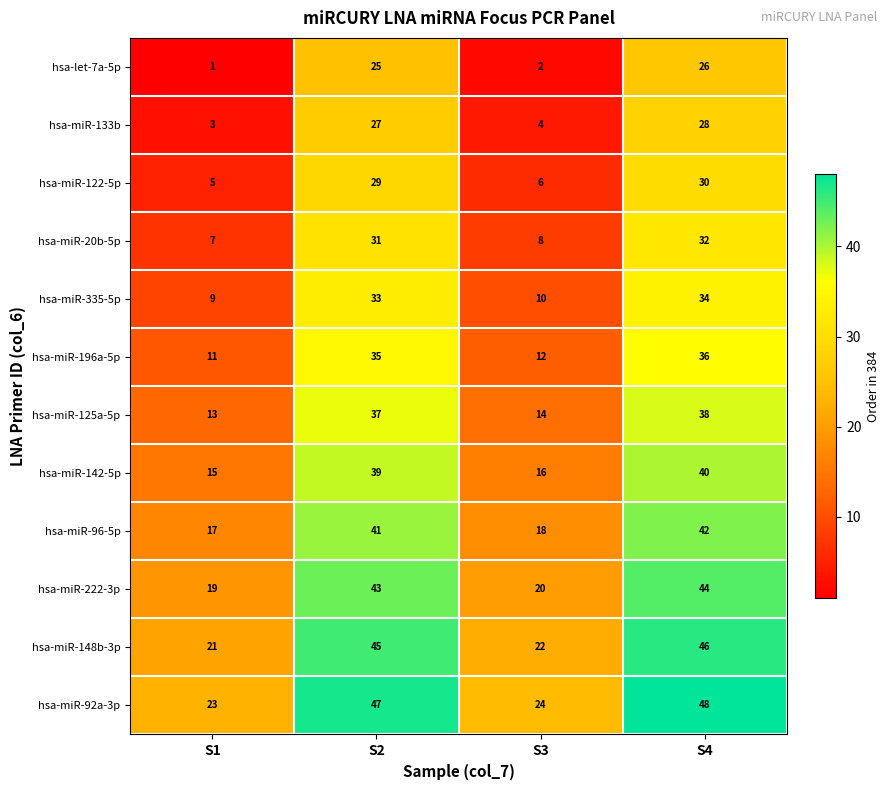

How many categories are shown in the chart?

4